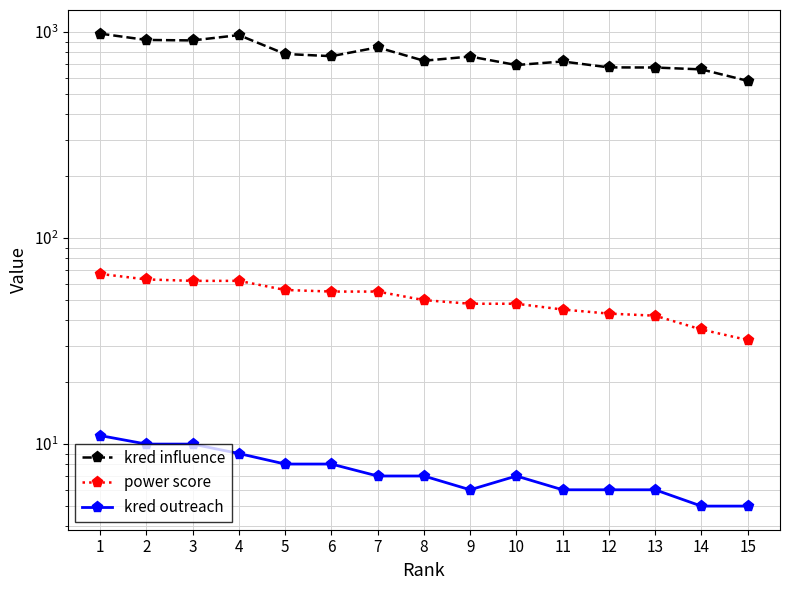

What is the spread (max minus min) of values at 5?

775